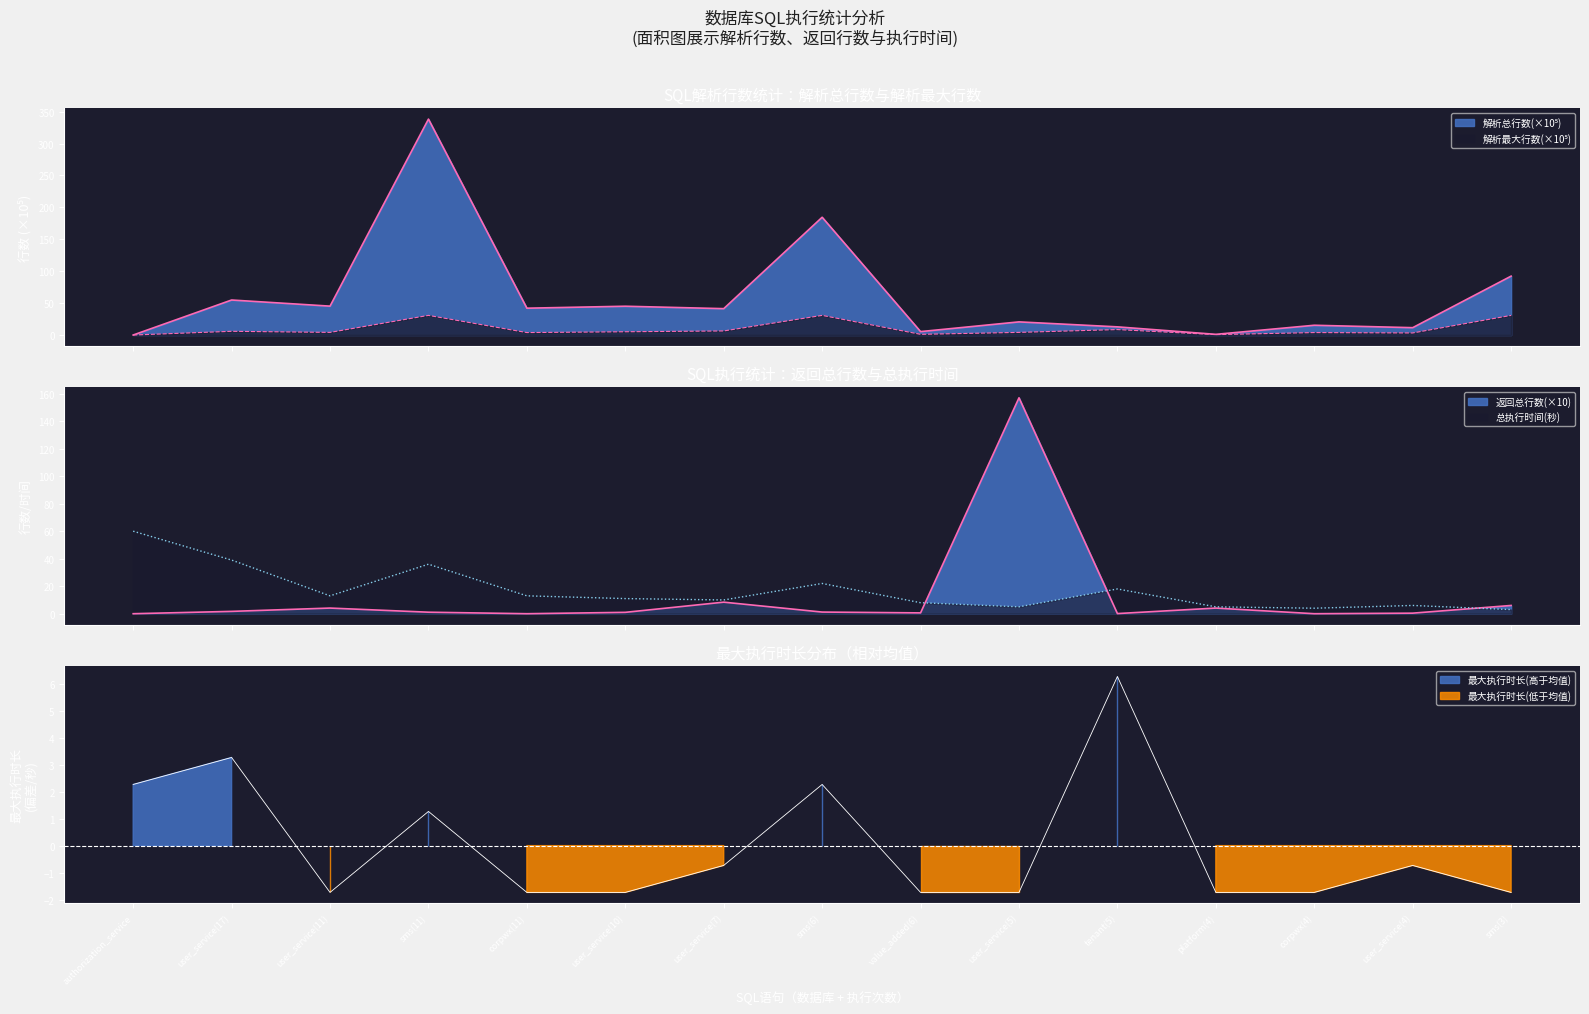

How many interior local valleys does the 解析总行数 series have?

6